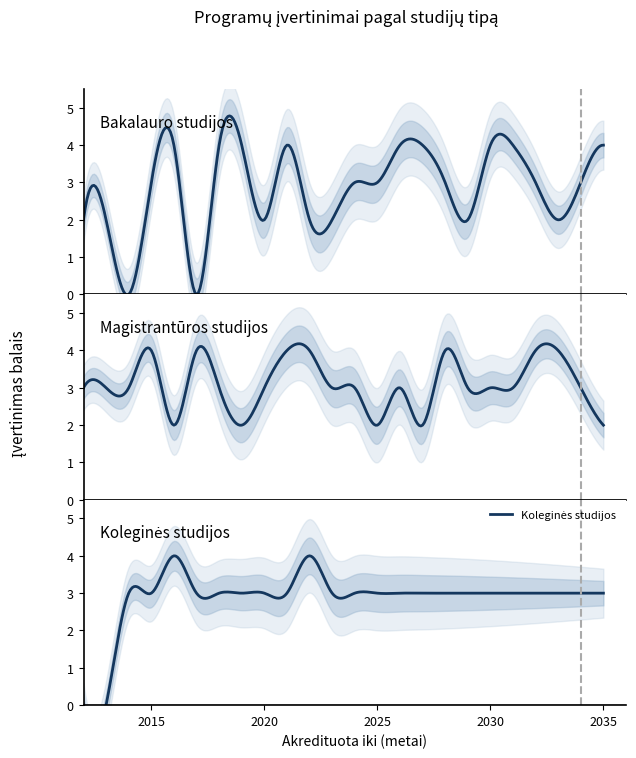

How many positive values does the Bakalauro studijos series have?

22